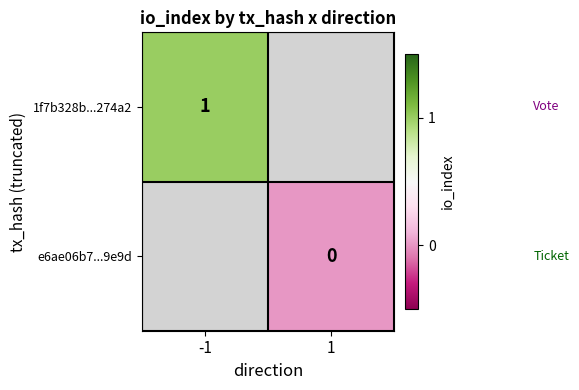

Is the value of 1f7b328b...274a2 at -1 greater than the value of e6ae06b7...9e9d at 1?

Yes